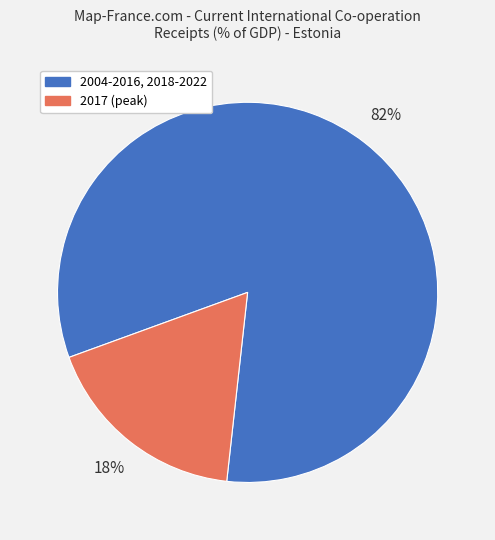

To the nearest percent, what is the average slice percentage?

50%